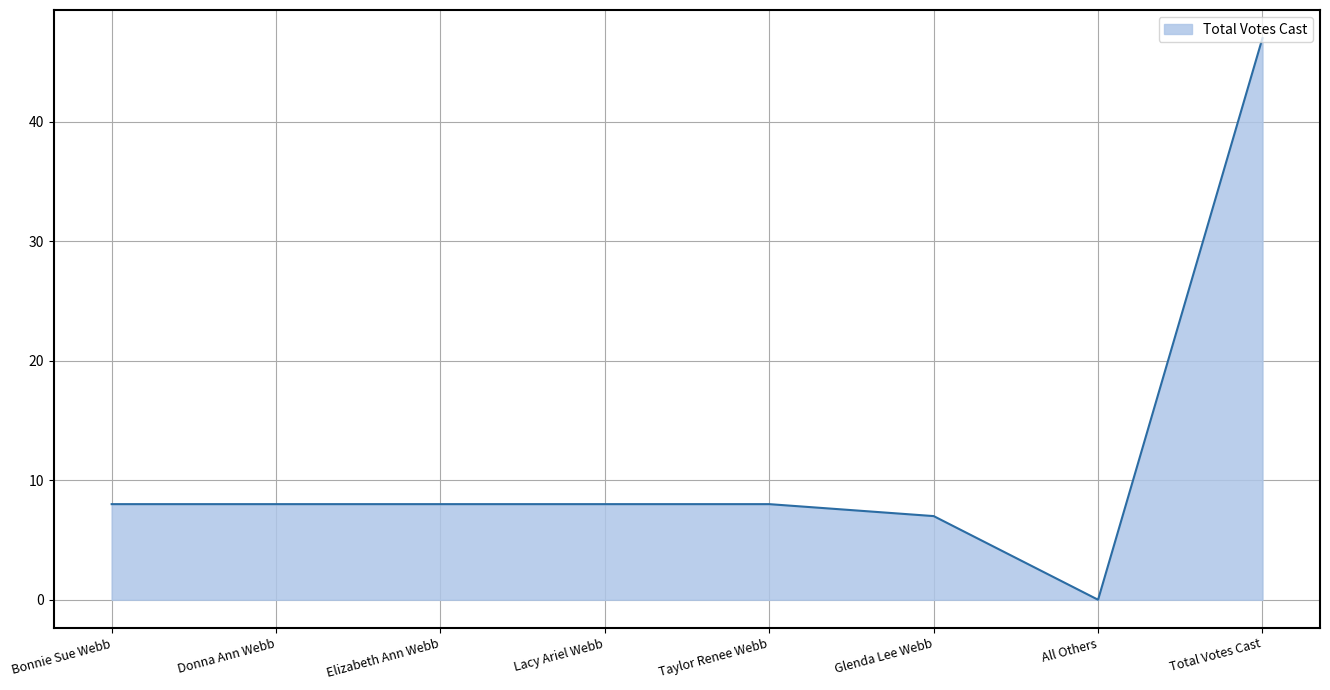

What is the sum of the values at Lacy Ariel Webb and Total Votes Cast?

55